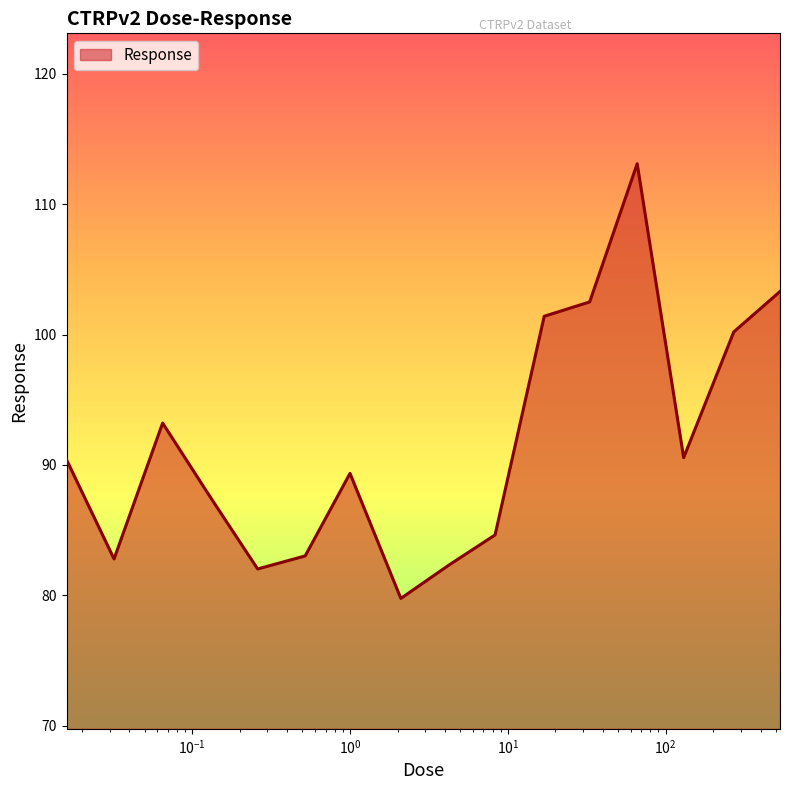

What is the difference between the maximum and minimum values?

33.3